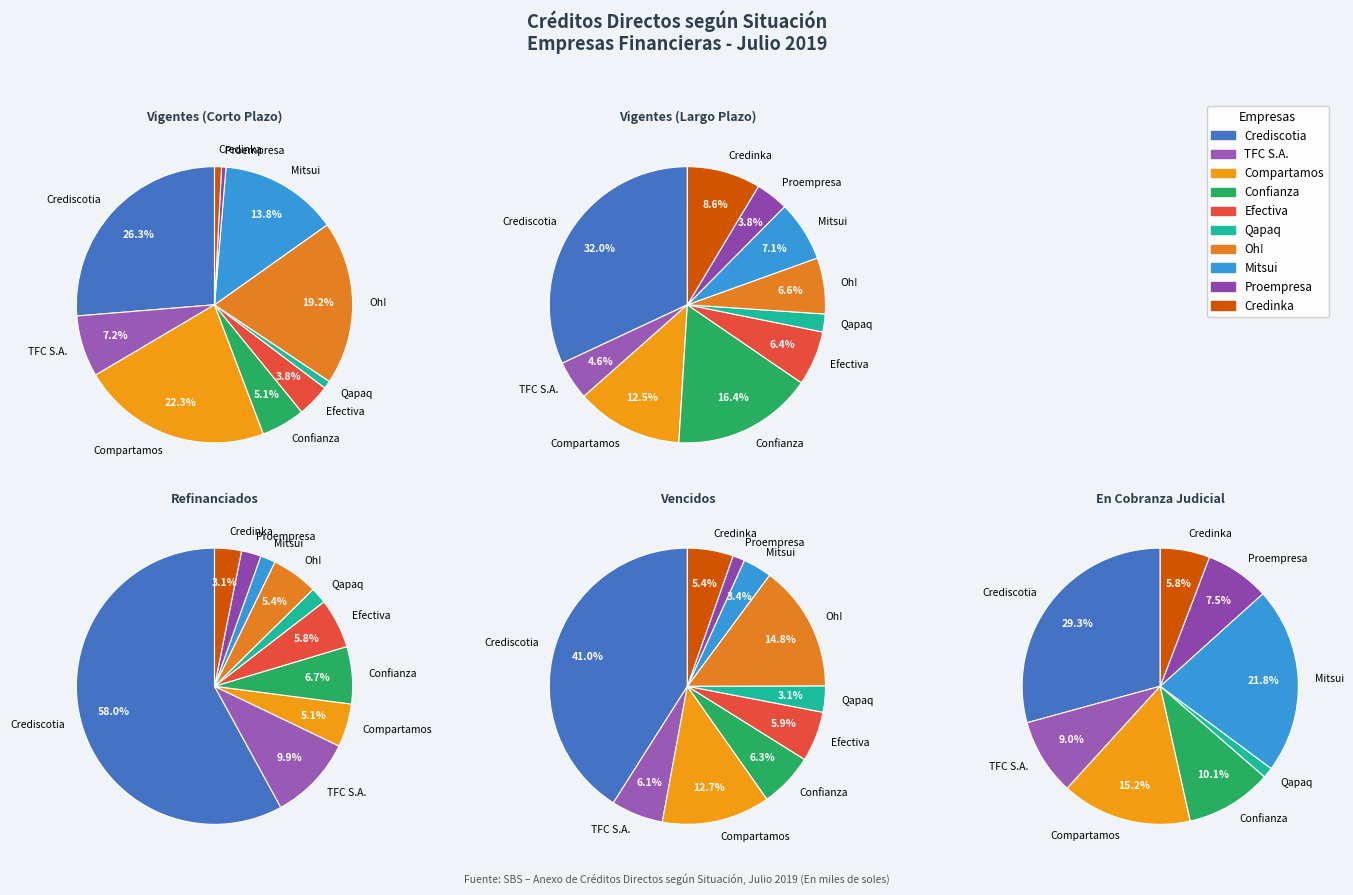

Does Mitsui represent more than half of the total?

No